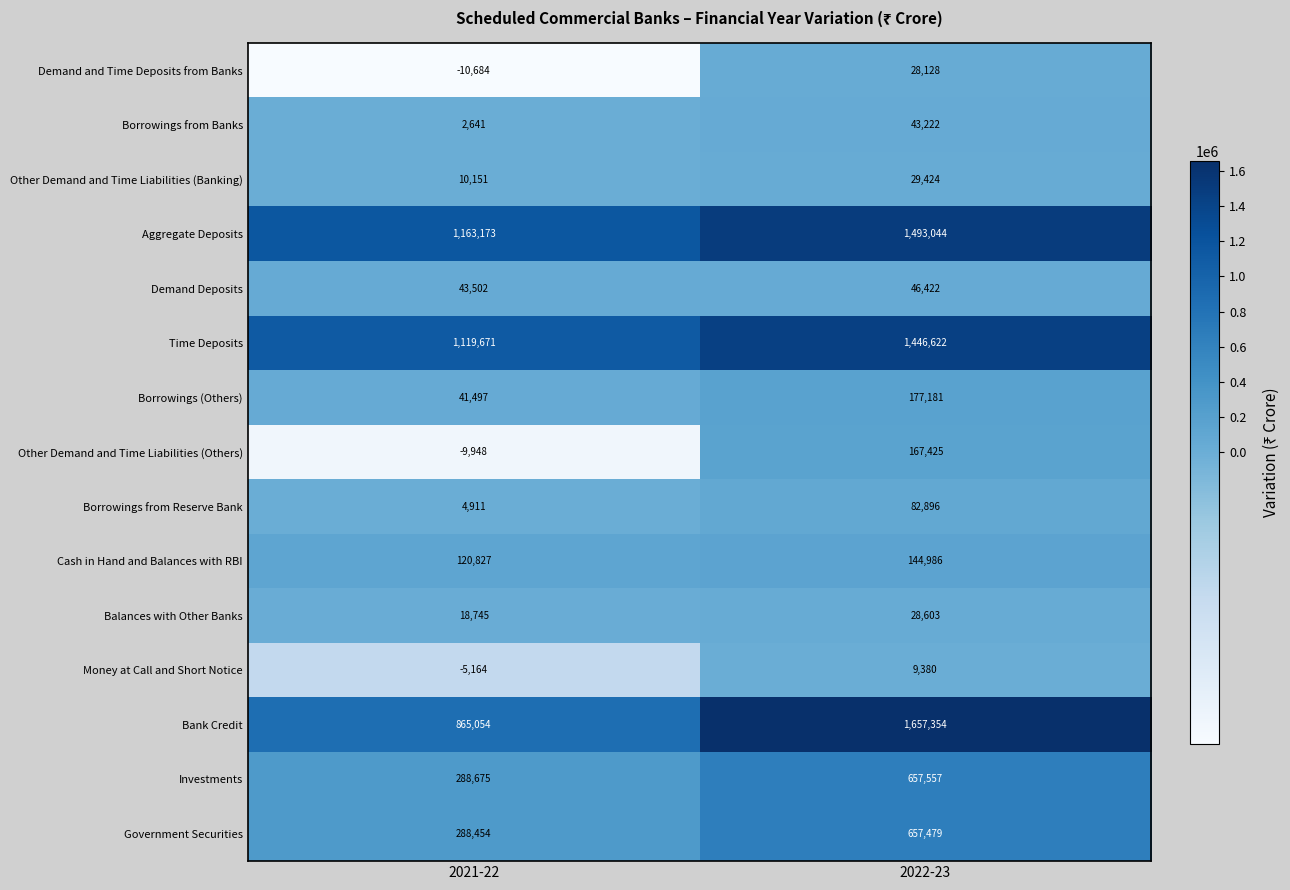

Is it true that Borrowings from Reserve Bank equals 46810 at 2022-23?

False